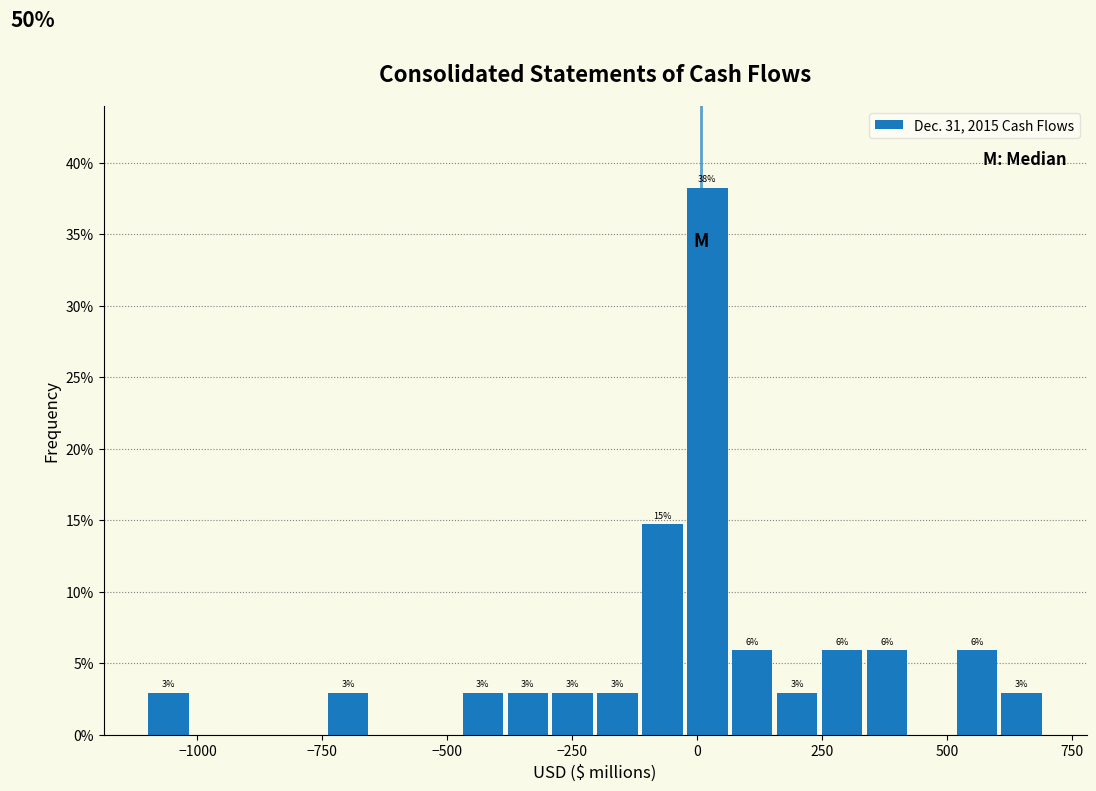

Around what value on the x-axis is the tallest bar? Give the approximate position of its centre, as read against the axis.

0